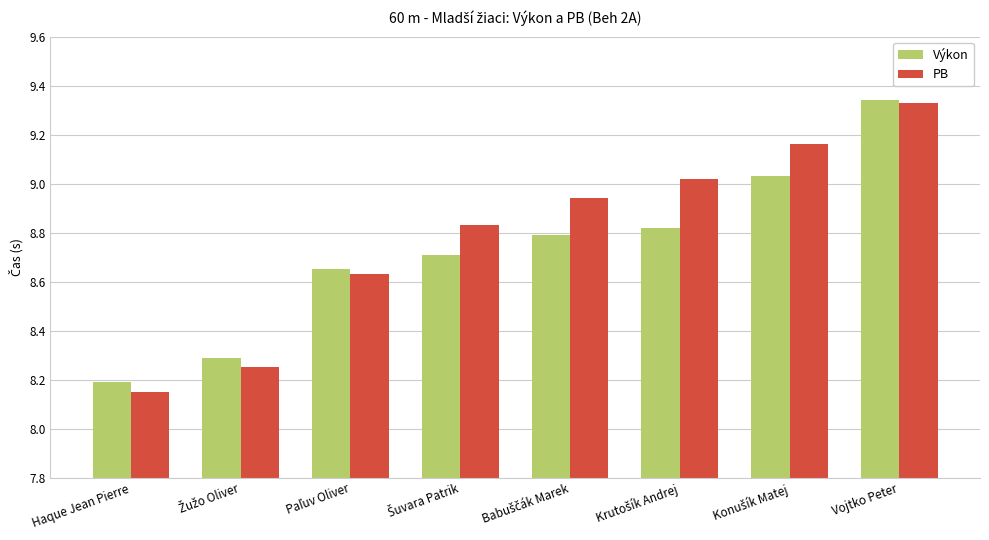

True or false: Výkon has a value of 8.2 at Haque Jean Pierre.

True